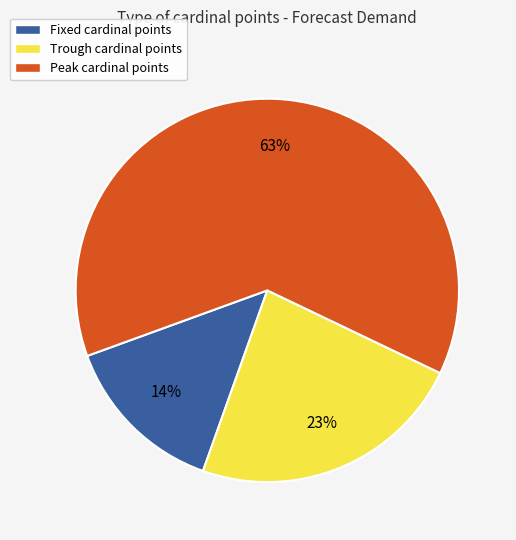

Which category has the biggest portion of the pie?

Peak cardinal points